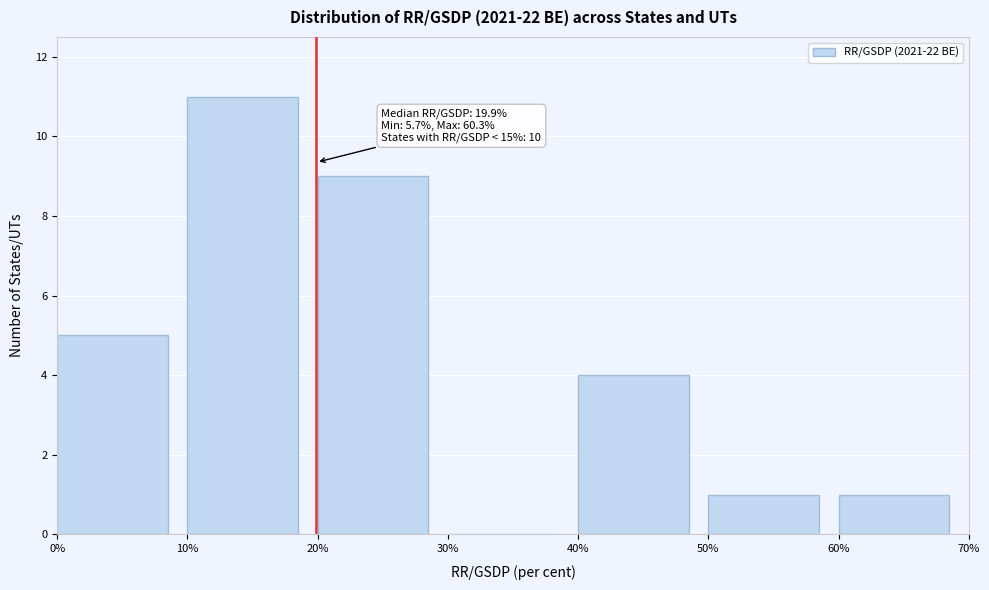

Over which range of the x-axis is the bar tallest?

10% to 20%